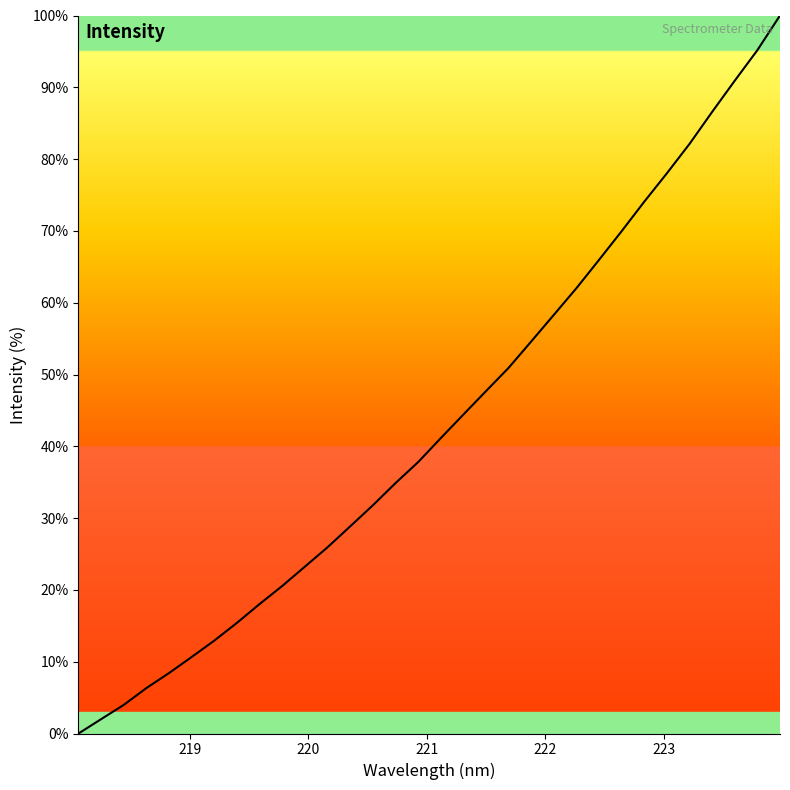

What is the difference between the maximum and minimum values?

100.0